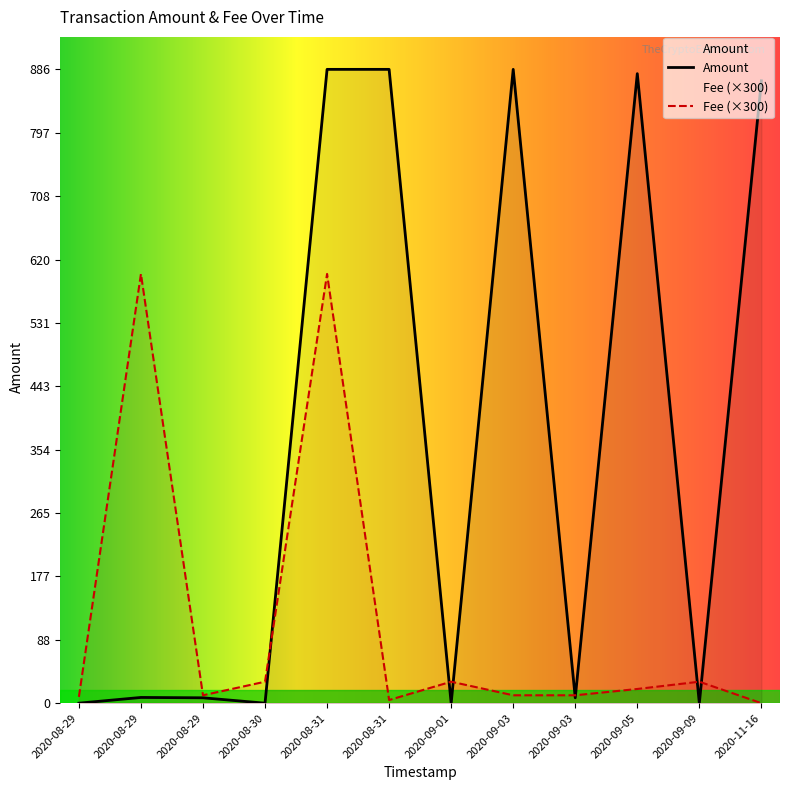

Reading right to left, transcribe all the data shown in this chart.

Amount: 2020-08-29 11:31=0.0	2020-08-29 11:54=8.0	2020-08-29 12:03=7.5	2020-08-30=0.0	2020-08-31 09:31=886.0	2020-08-31 14:18=886.0	2020-09-01=0.0	2020-09-03 13:13=886.0	2020-09-03 14:58=7.5	2020-09-05=880.0	2020-09-09=0.0	2020-11-16=870.0
Fee: 2020-08-29 11:31=0.0	2020-08-29 11:54=2.0	2020-08-29 12:03=0.0	2020-08-30=0.1	2020-08-31 09:31=2.0	2020-08-31 14:18=0.0	2020-09-01=0.1	2020-09-03 13:13=0.0	2020-09-03 14:58=0.0	2020-09-05=0.1	2020-09-09=0.1	2020-11-16=0.0